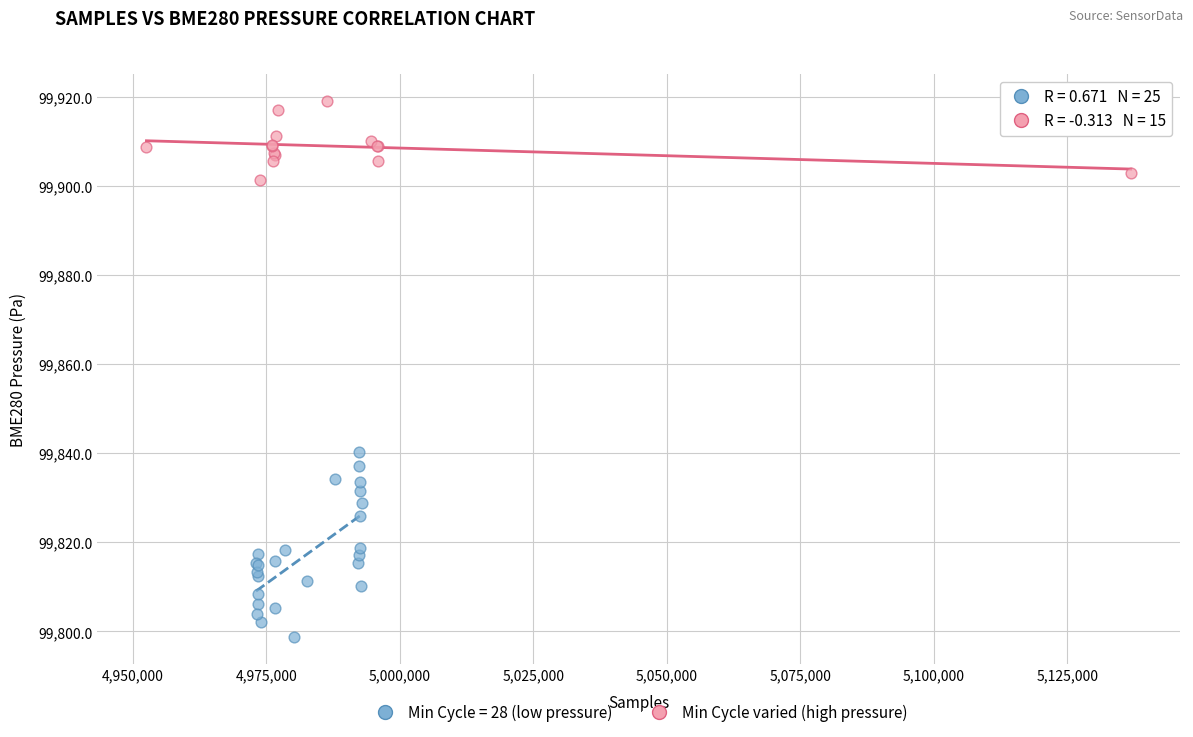

Which series reaches the maximum Y coordinate?

Min Cycle varied (high pressure)